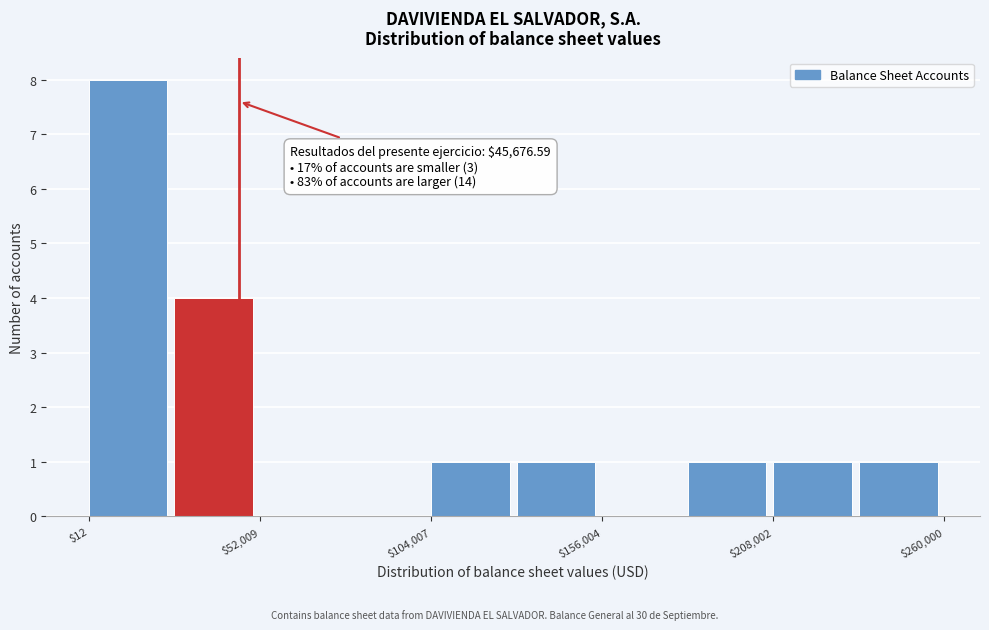

Read against the x-axis, roughly where is the centre of the tallest bar?

10000